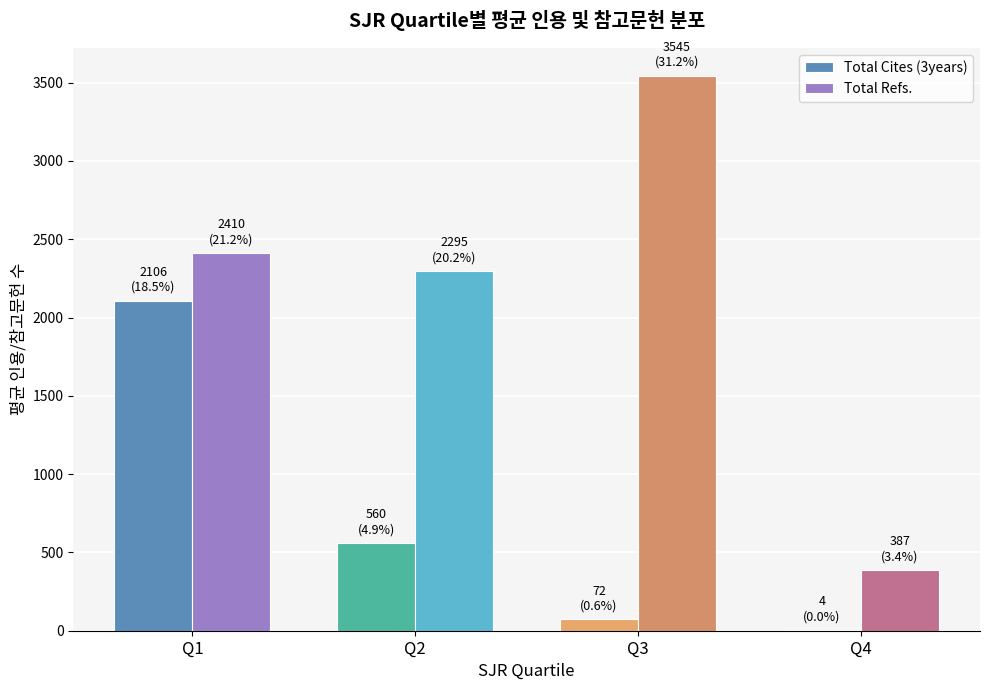

Where is Total Refs. nearest to the value 1966?

Q2